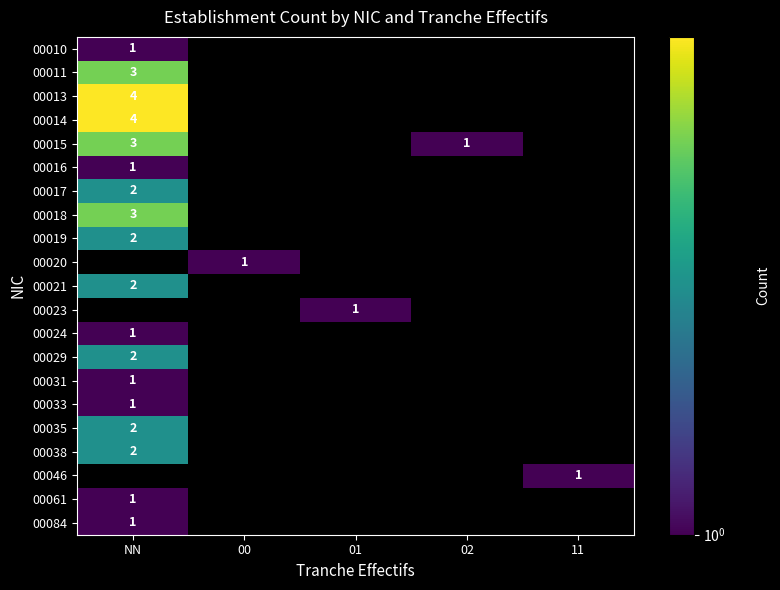

The value of 00010 at NN is 1. True or false?

True